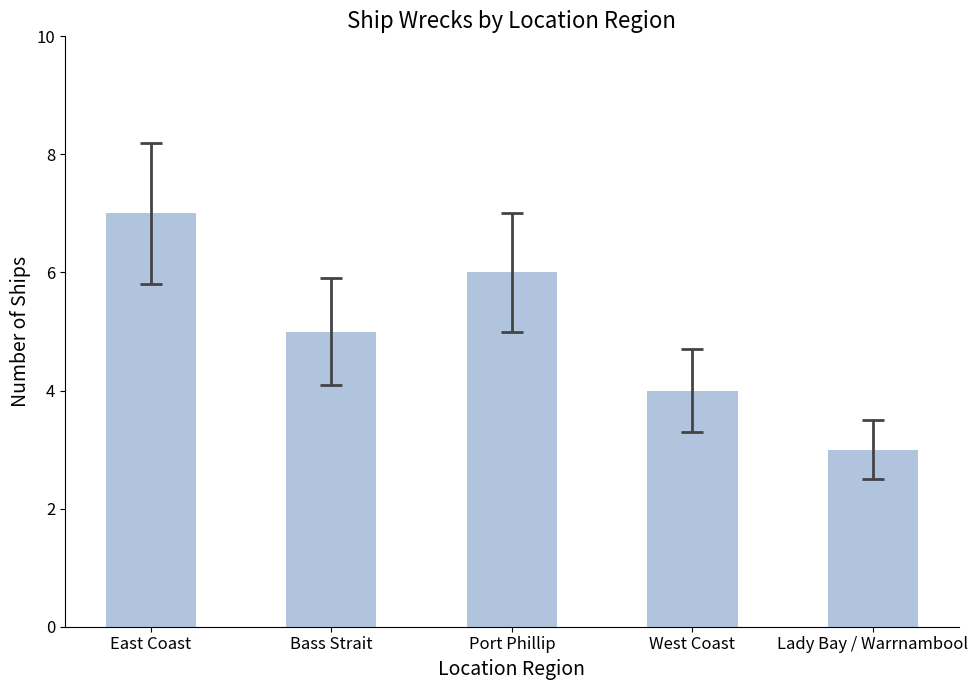

How many values are below 5?

2